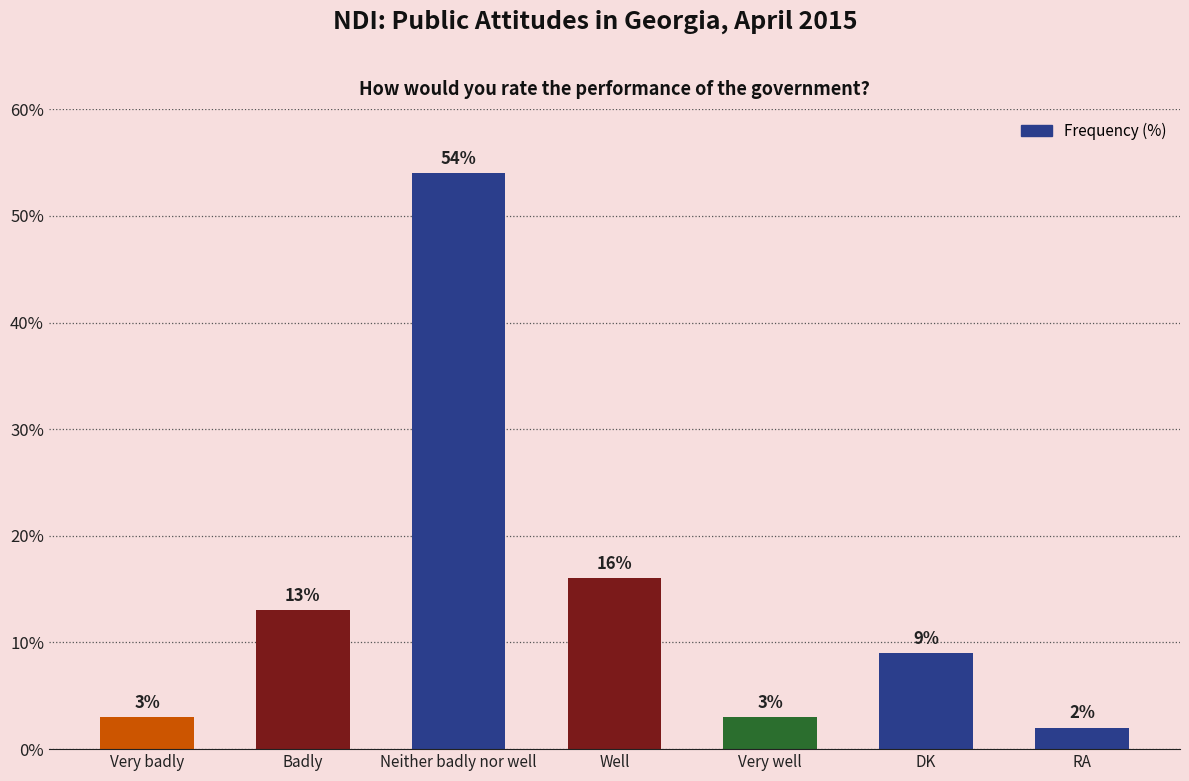

What is the label of the 1st bar from the left?

Very badly